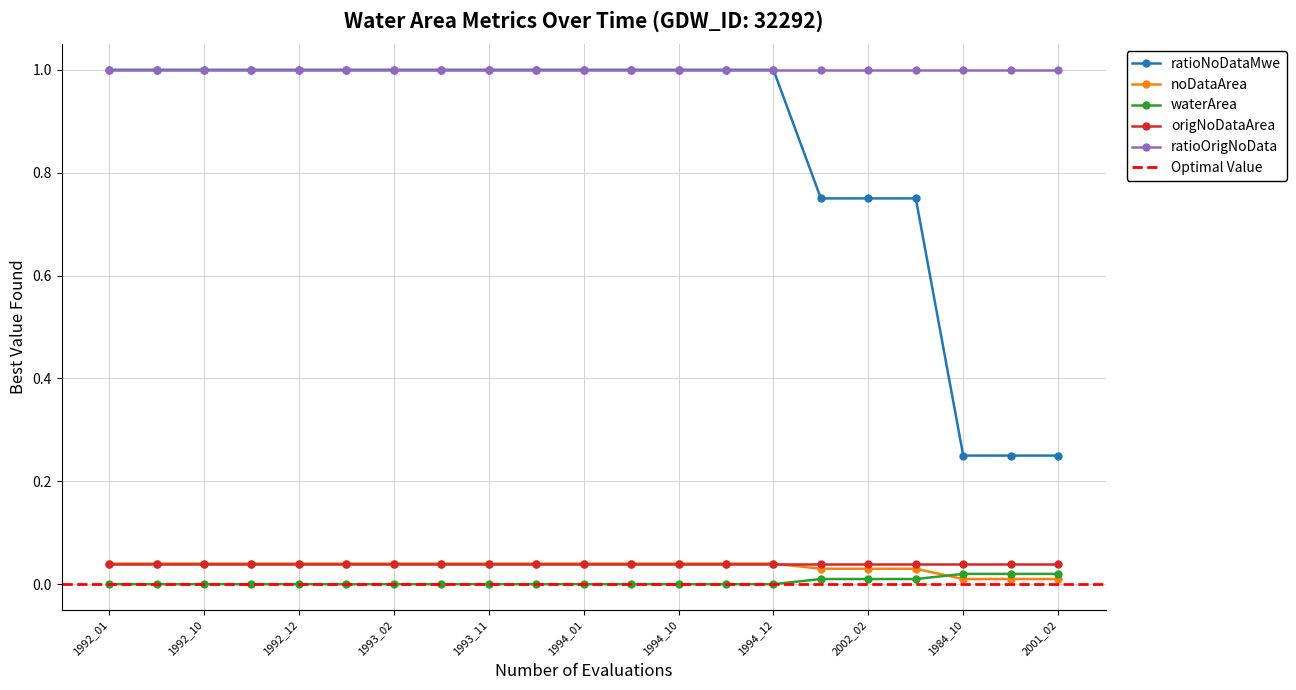

True or false: ratioOrigNoData and origNoDataArea cross at least once.

False